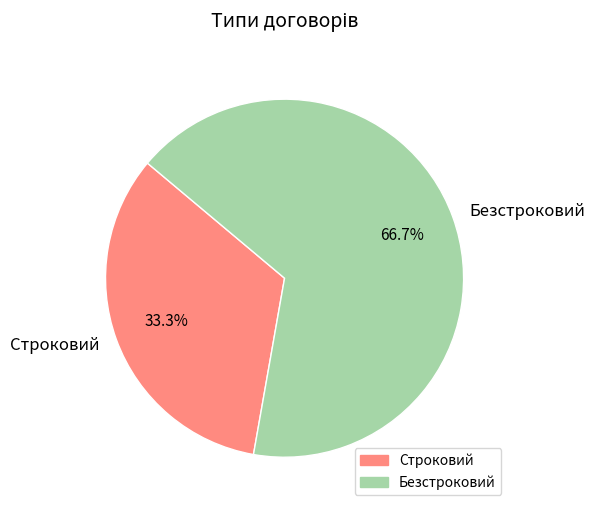

How many slices are in this pie chart?

2